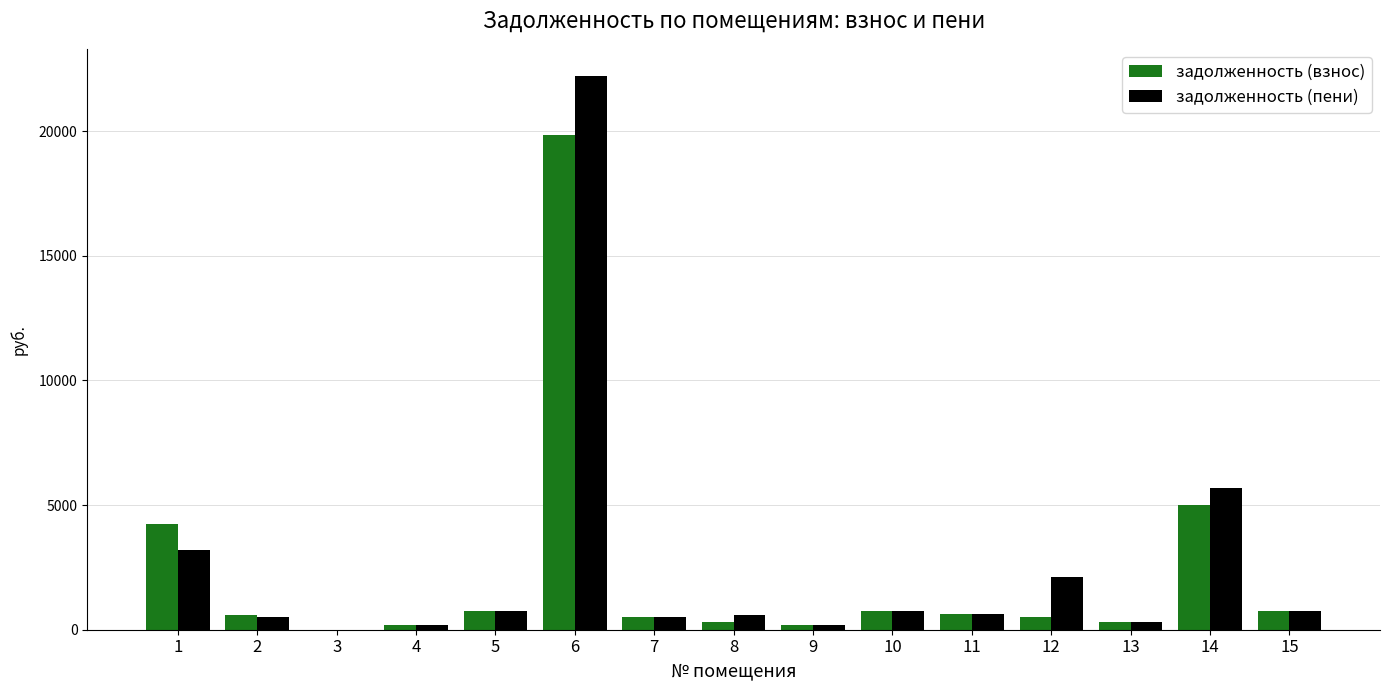

The value of задолженность (взнос) at 5 is 740.7. True or false?

True